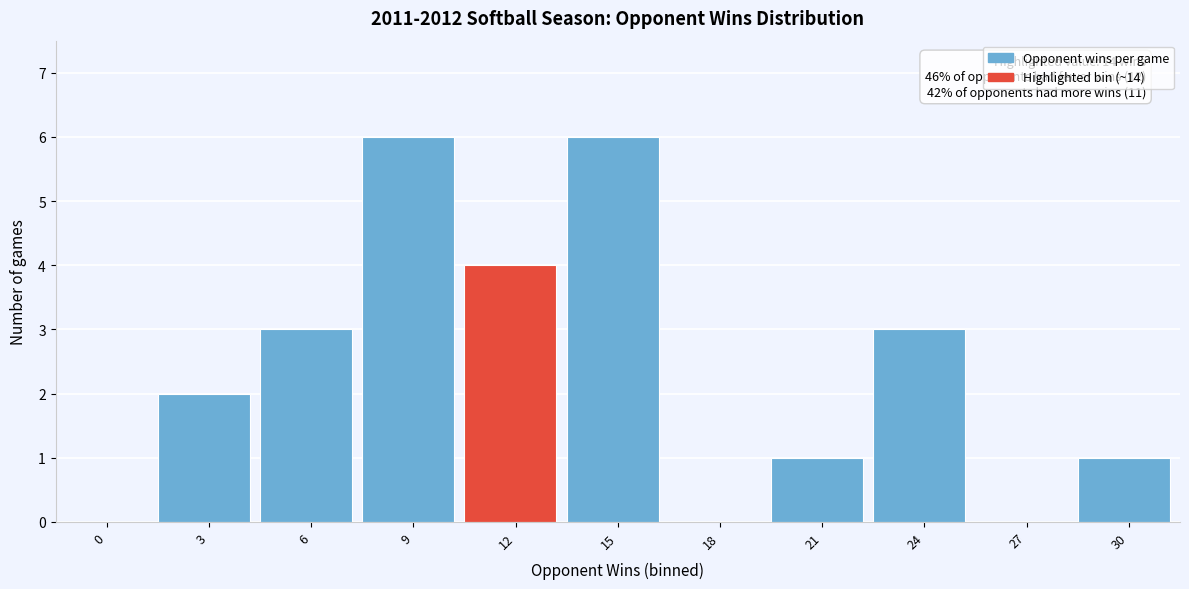

Reading left to right, list all the values displayed in this chart.

0=0	3=2	6=3	9=6	12=4	15=6	18=0	21=1	24=3	27=0	30=1